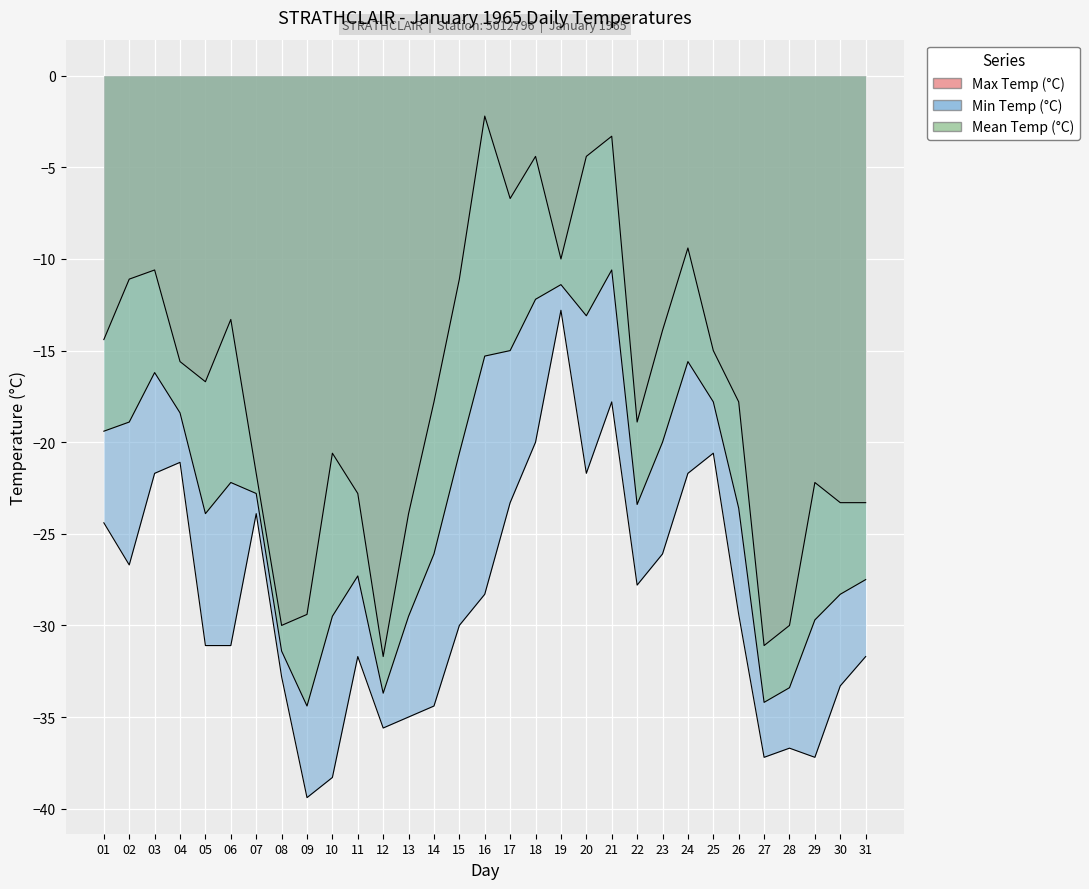

True or false: Mean Temp (°C) has a value of -9.7 at 25.

False